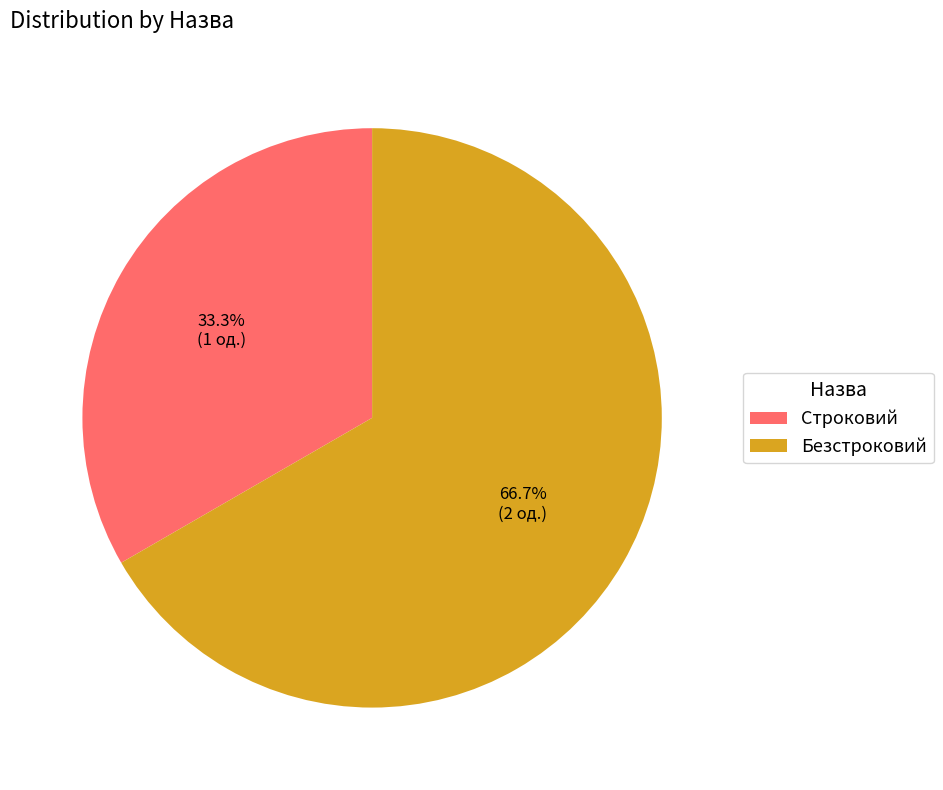

To the nearest percent, what is the combined percentage of Безстроковий and Строковий?

100%